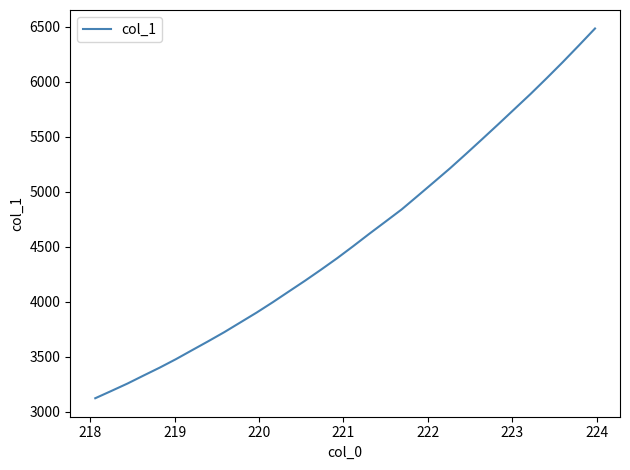

What is the maximum value shown in the chart?

6486.2